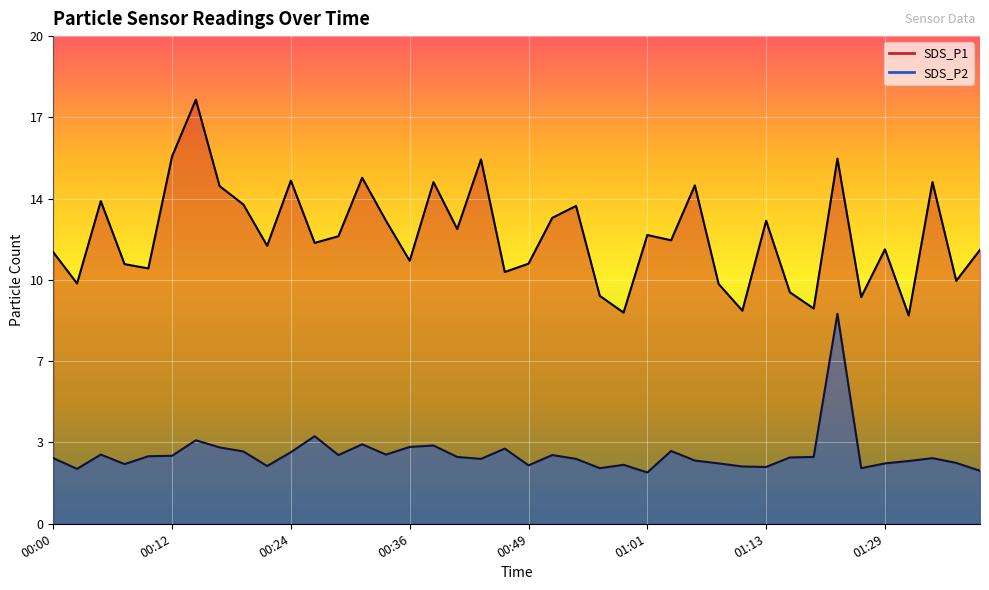

What position from the left is 01:08?

29